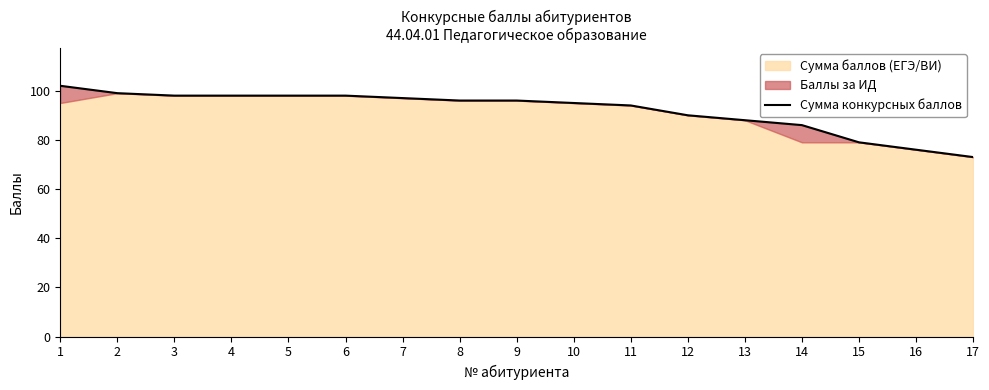

The chart shows a value of 86 at 14. True or false?

True